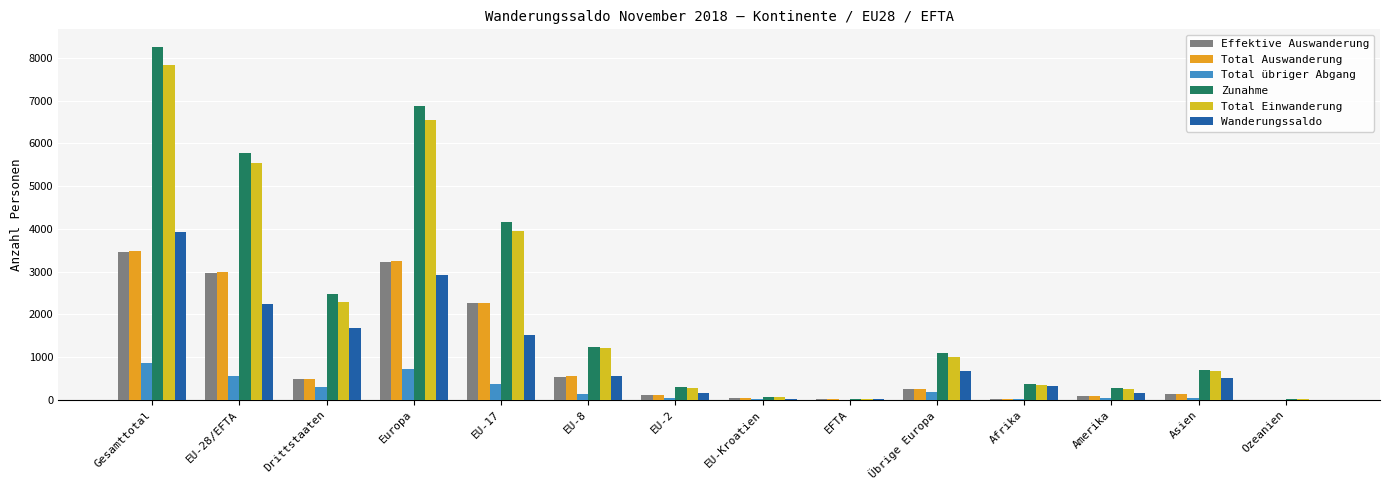

At which label does Effektive Auswanderung reach its minimum?

Ozeanien